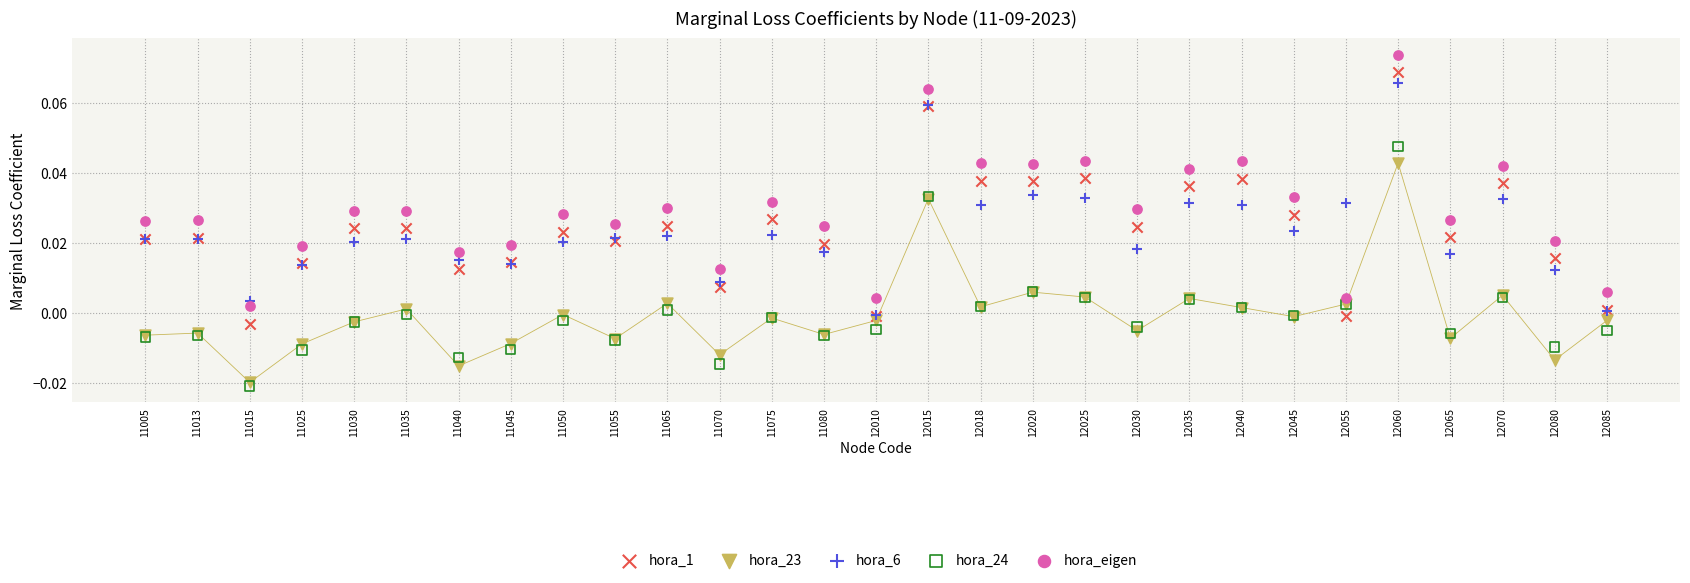

Which series reaches the maximum Y coordinate?

hora_eigen